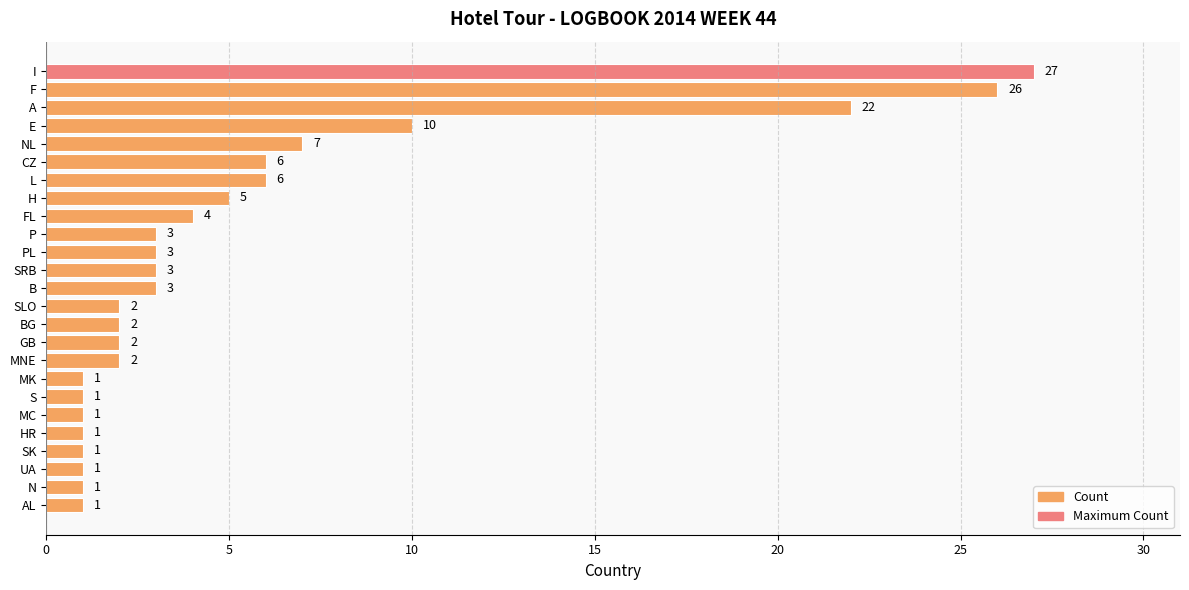

Between MK and SLO, which is larger?

SLO